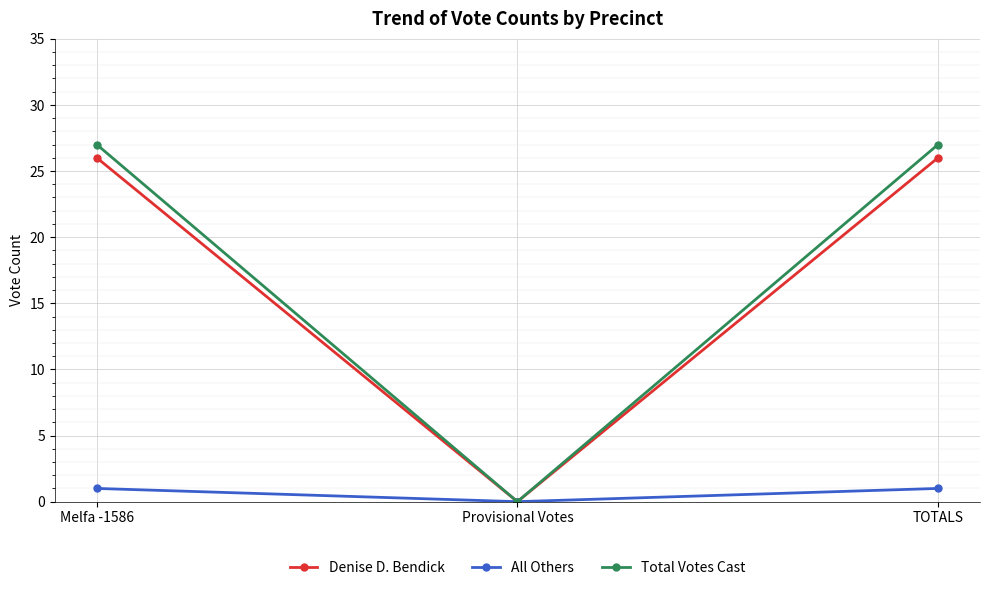

What is the difference between the Denise D. Bendick values at Provisional Votes and TOTALS?

26